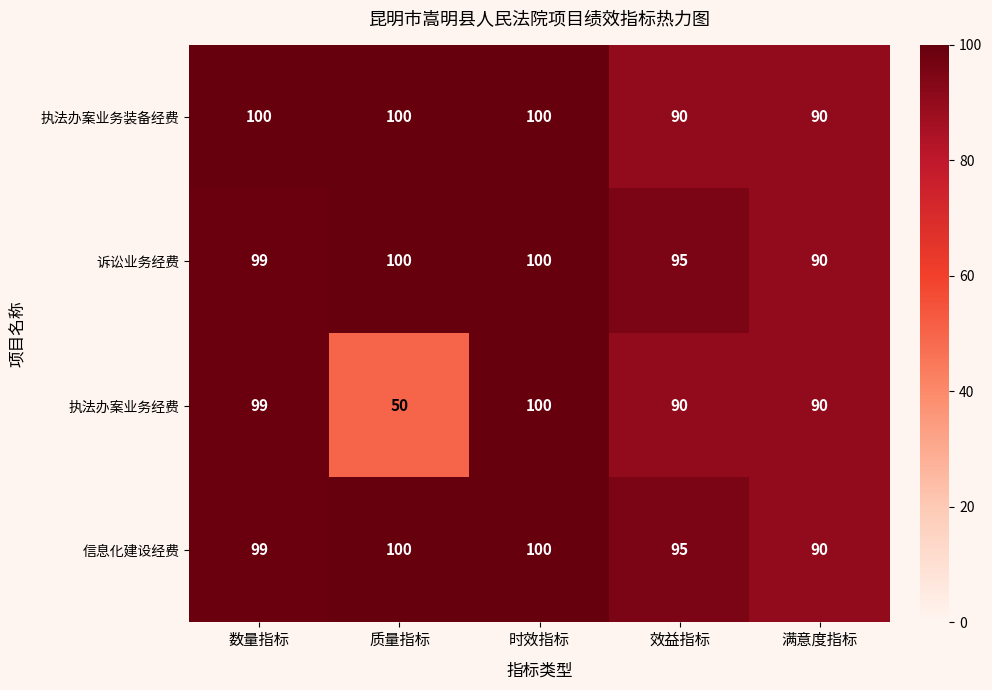

Count the 执法办案业务装备经费 values in the range 90 to 100.

5